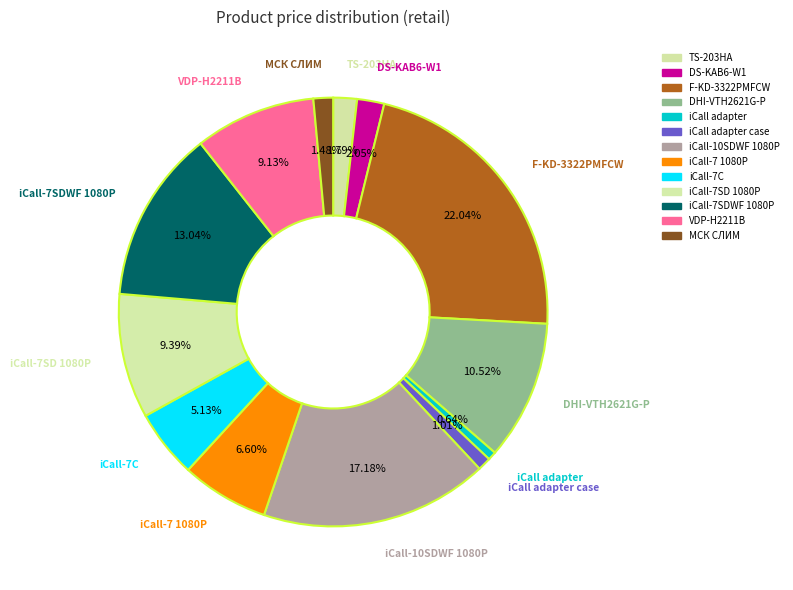

To the nearest percent, what is the difference between the largest and smallest slice percentages?

21%